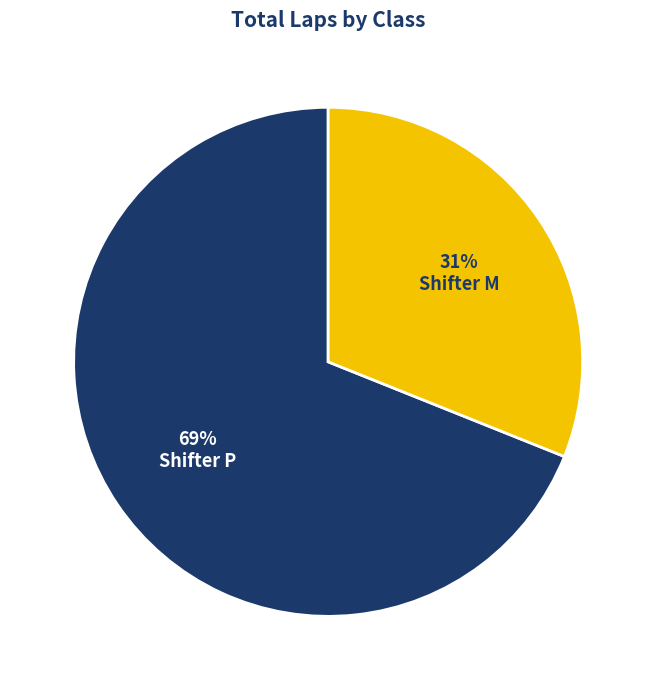

Between Shifter M and Shifter P, which is larger?

Shifter P